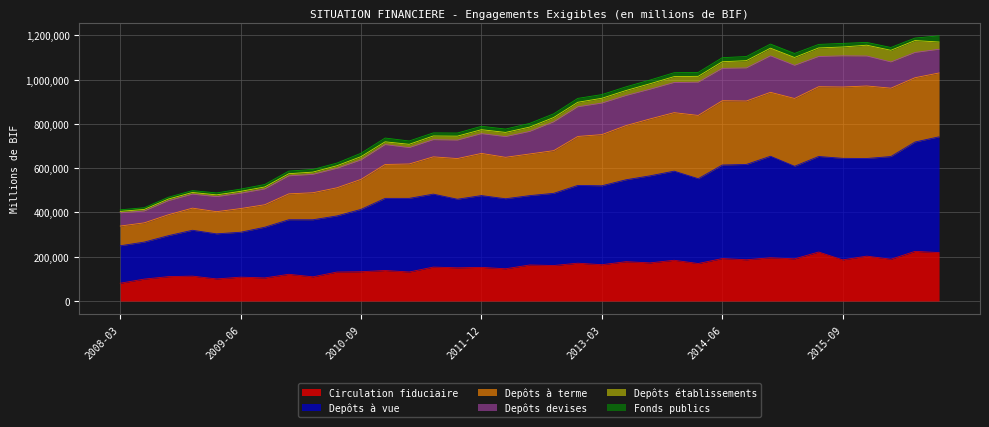

How many values in the Circulation fiduciaire series exceed 160467?

18